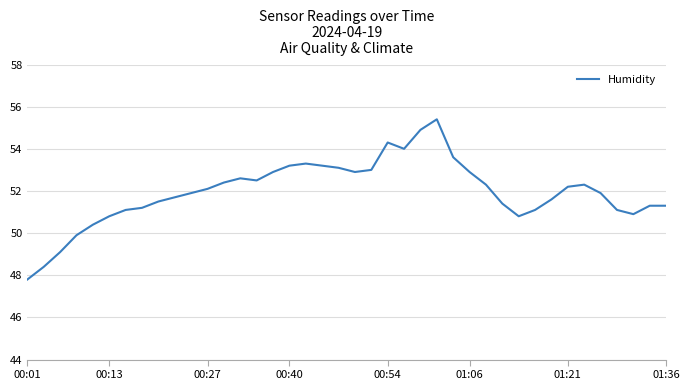

Is this an area chart (filled region under the line)?

No